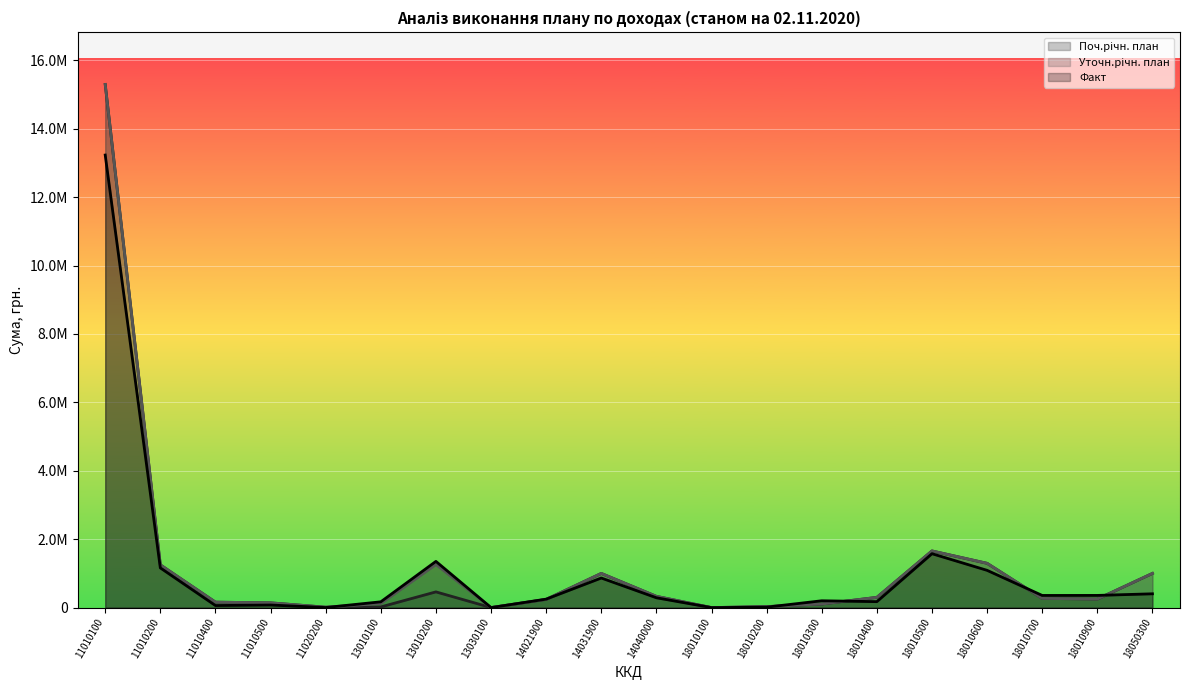

Which has a higher value, 18010500 or 11020200?

18010500